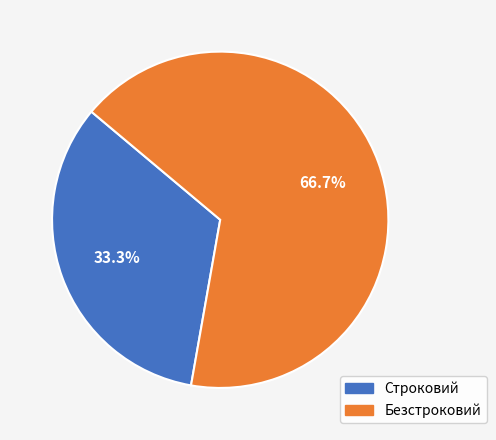

To the nearest percent, what percentage of the pie is Безстроковий?

67%